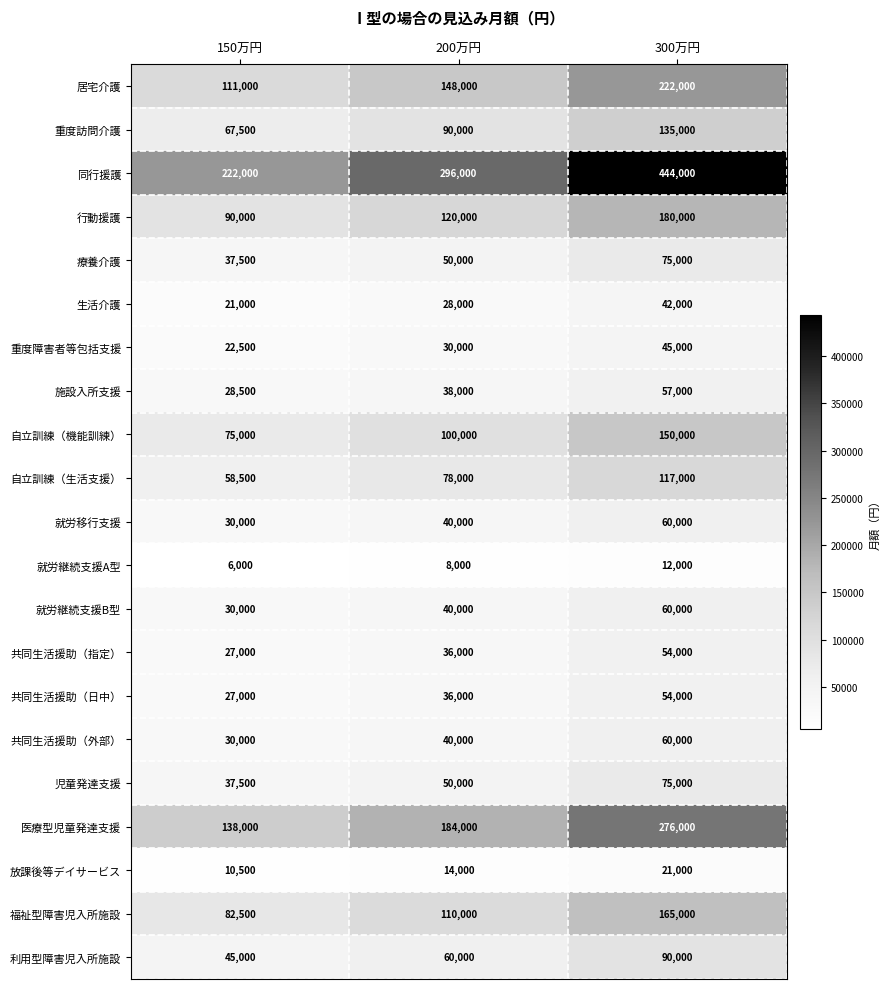

List the labels in order of 自立訓練（生活支援） value, largest first.

300万円, 200万円, 150万円